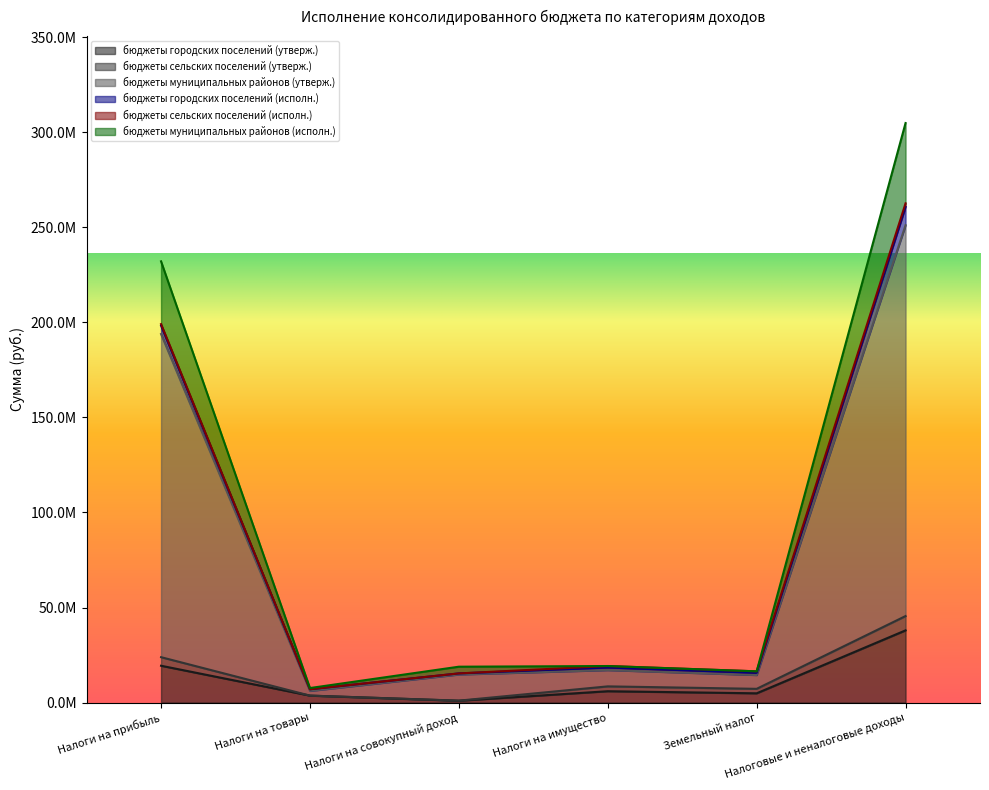

True or false: бюджеты городских поселений (исполн.) and бюджеты муниципальных районов (исполн.) intersect in this chart.

False